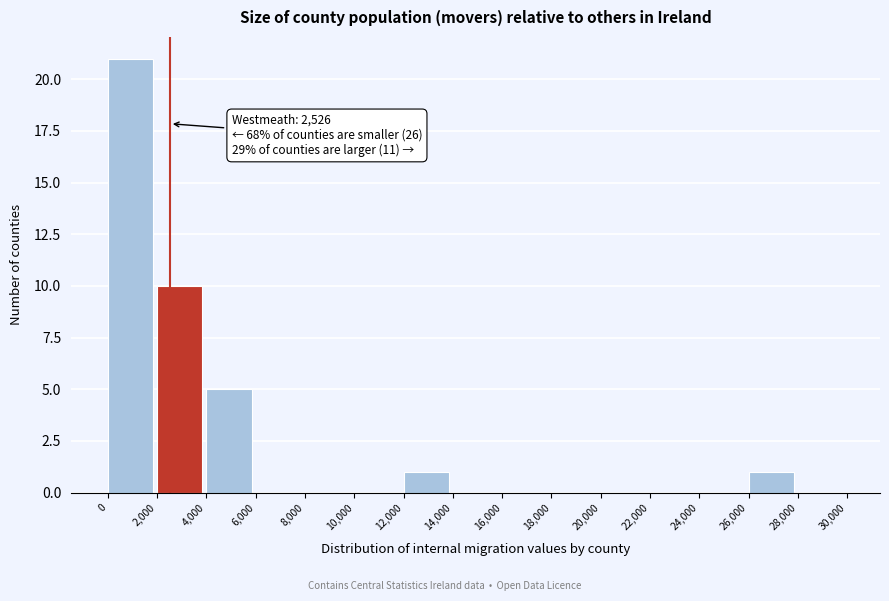

Over which range of the x-axis is the bar tallest?

0 to 2,000